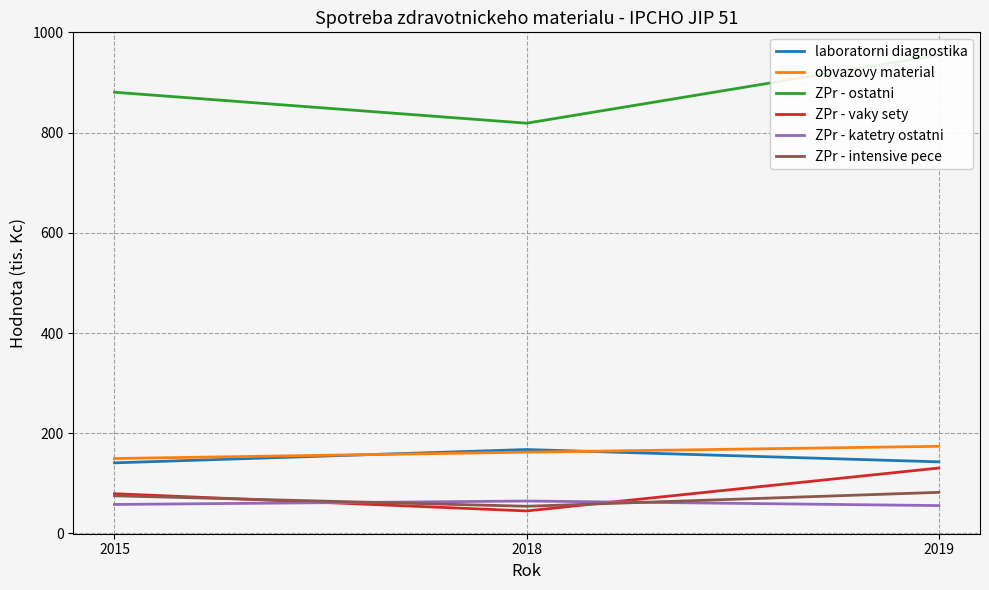

Which series has the widest spread of values?

ZPr - ostatni